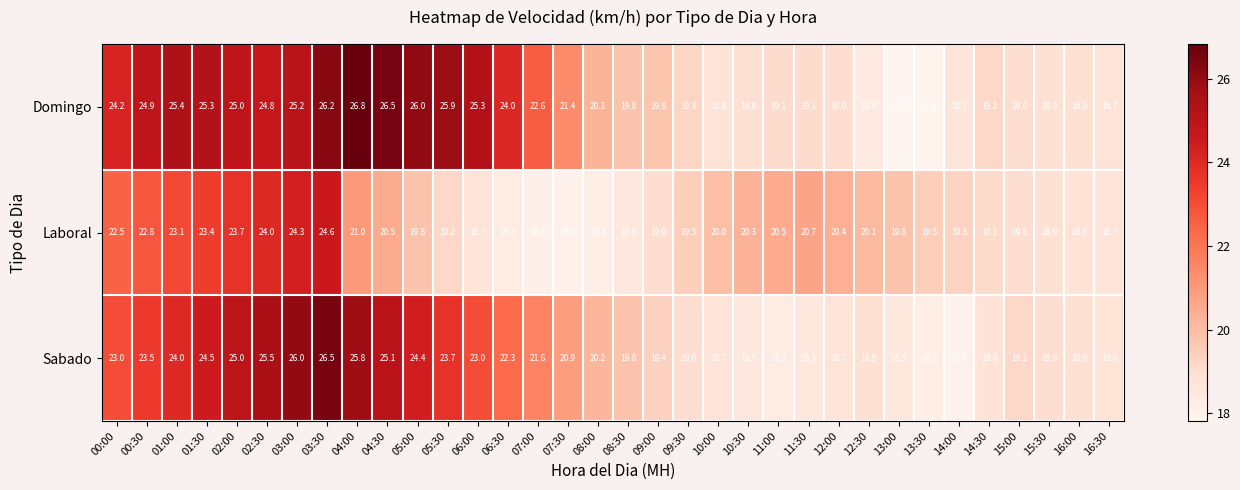

Is it true that Sabado equals 24.9 at 14:00?

False